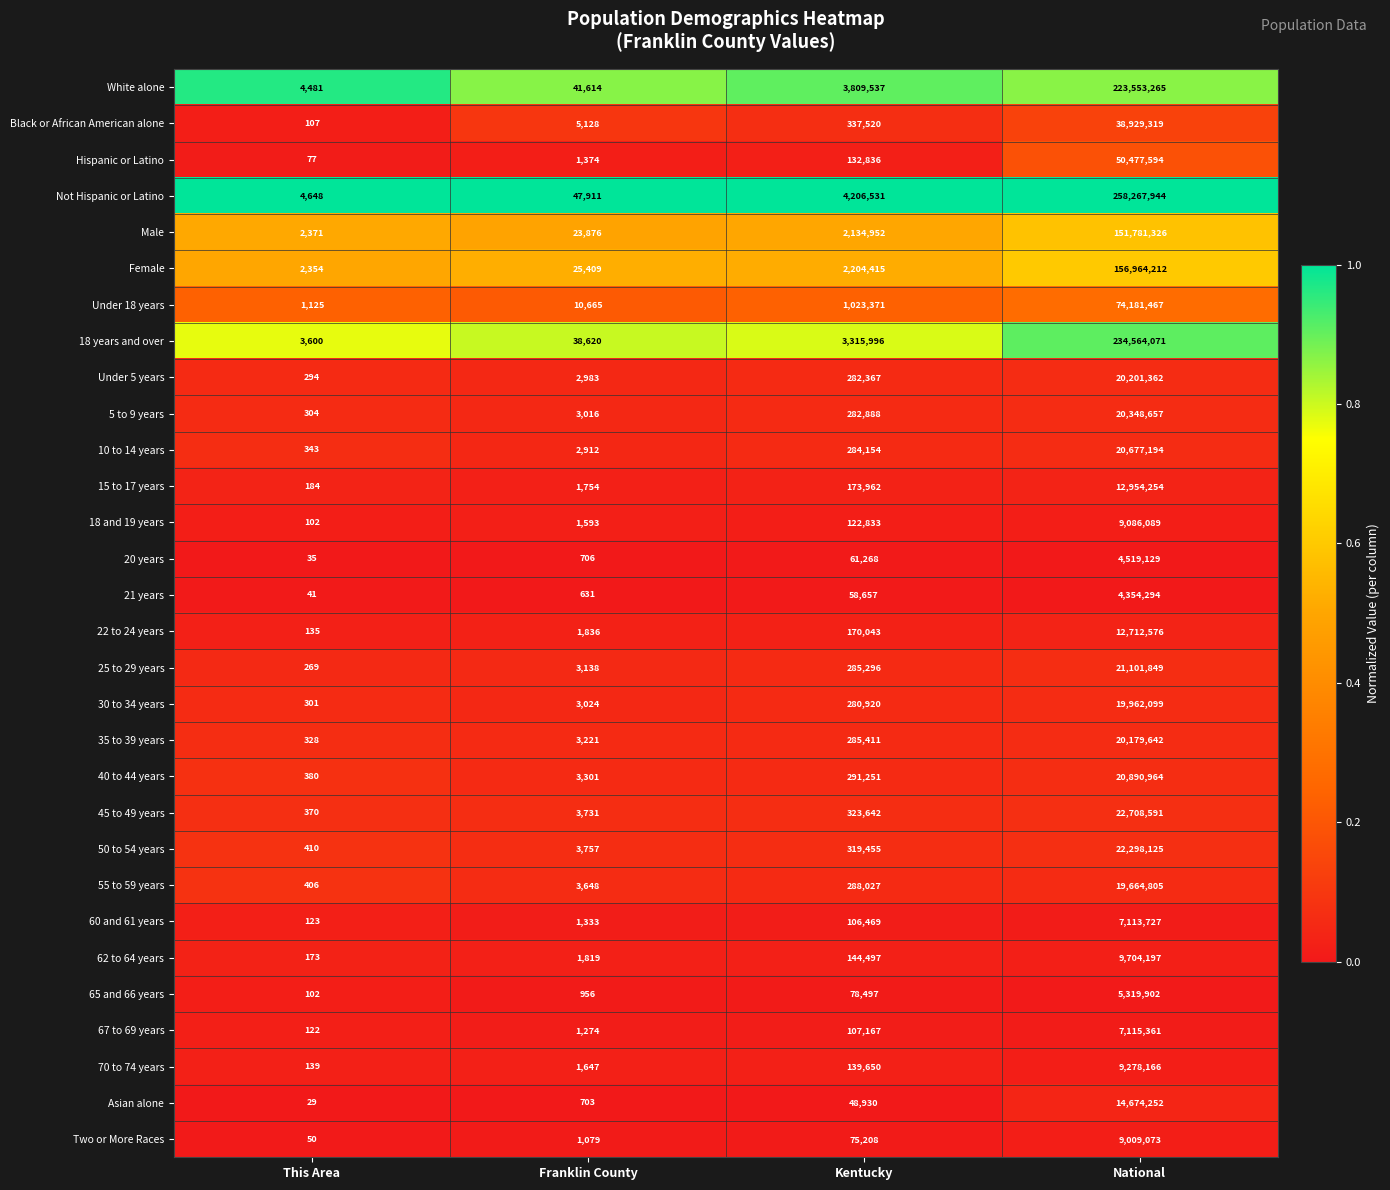

What is the total value across all series at National?

1502593506